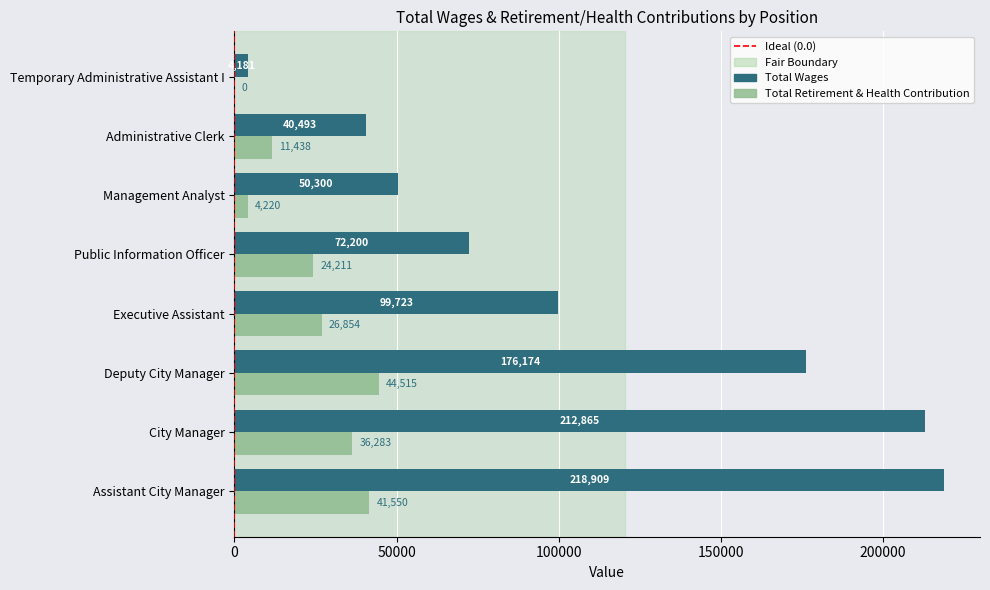

At which category is the sum across all series the highest?

Assistant City Manager